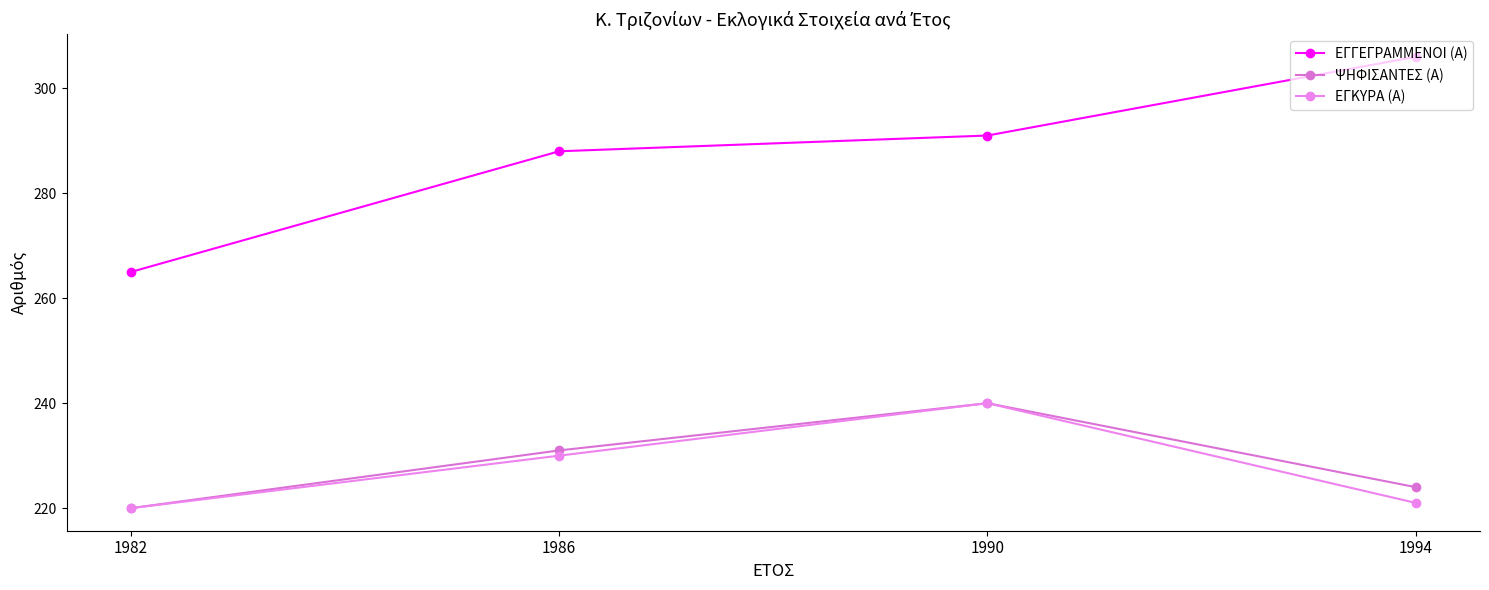

What is the value of the ΕΓΚΥΡΑ (Α) point at the 2nd from the left?

230